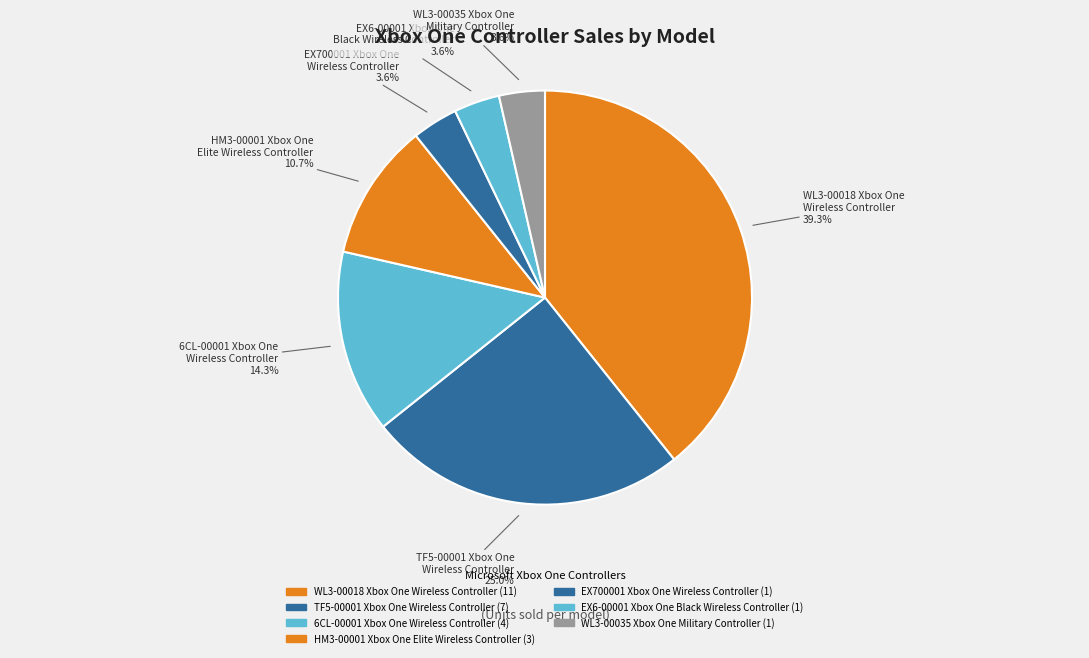

What is the largest slice in the pie chart?

WL3-00018 Xbox One Wireless Controller